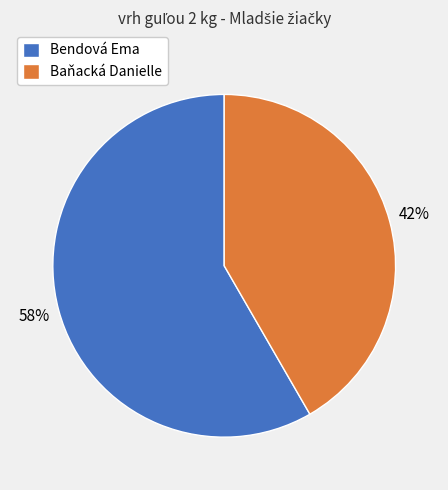

The Baňacká Danielle slice represents 54% of the pie. True or false?

False